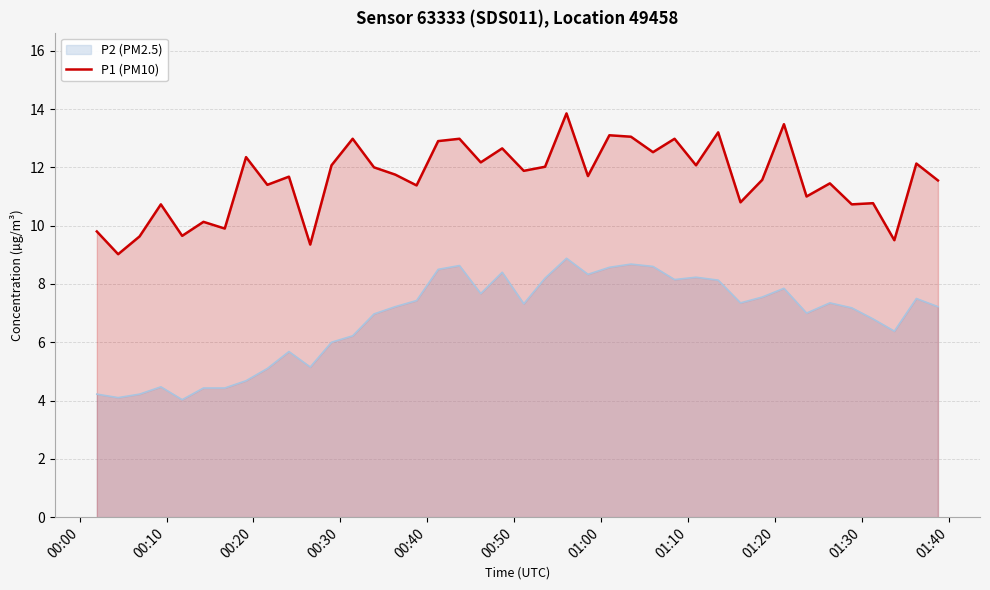

Which series has the largest total across all categories?

P1 (PM10)